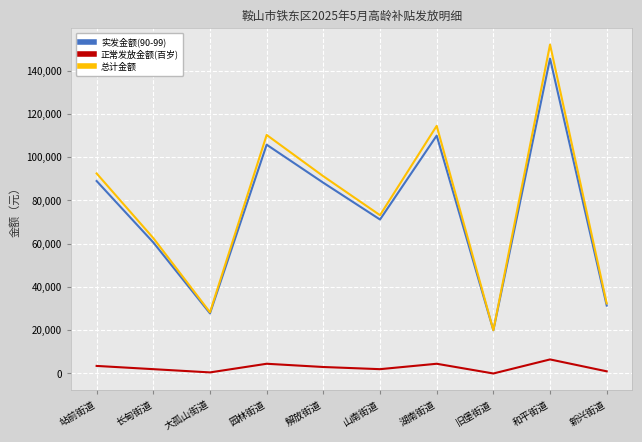

Between 长甸街道 and 湖南街道, which series saw the biggest shift?

总计金额